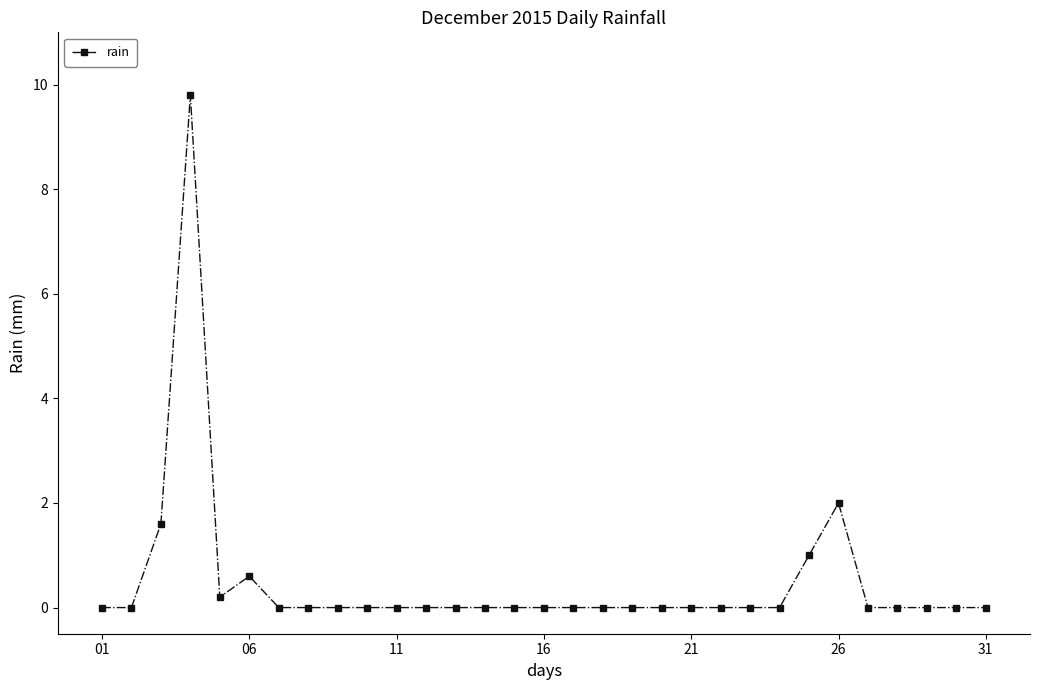

What is the difference between the maximum and minimum values?

9.8